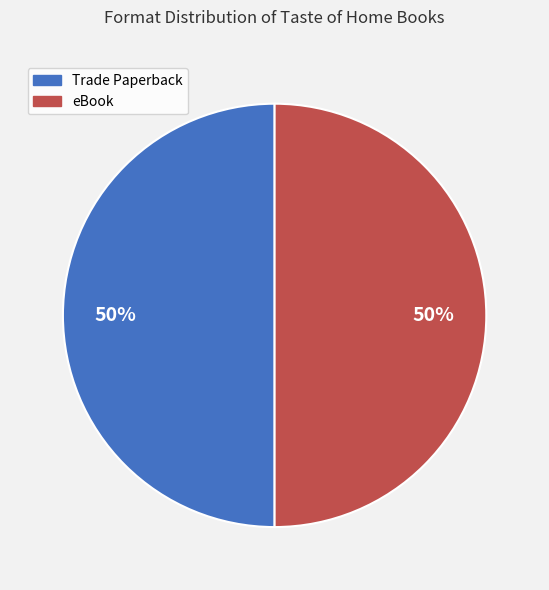

Is the sum of eBook and Trade Paperback greater than half?

Yes